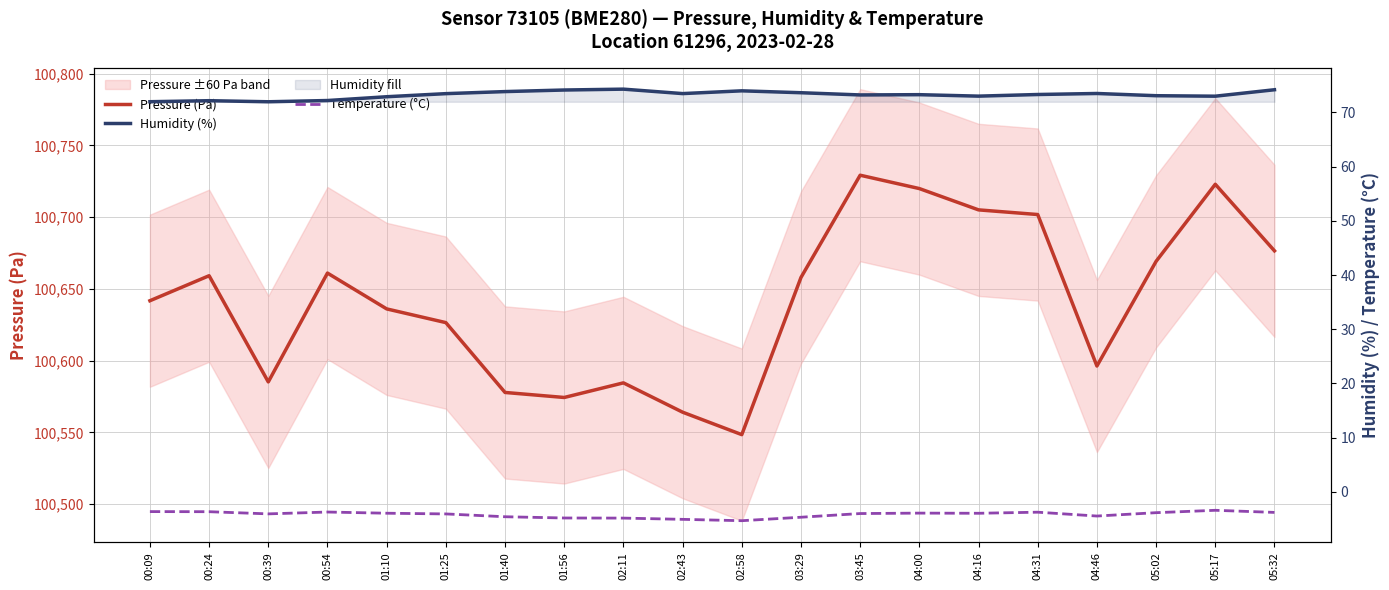

True or false: Pressure (Pa) has a value of 172135.6 at 04:16.

False